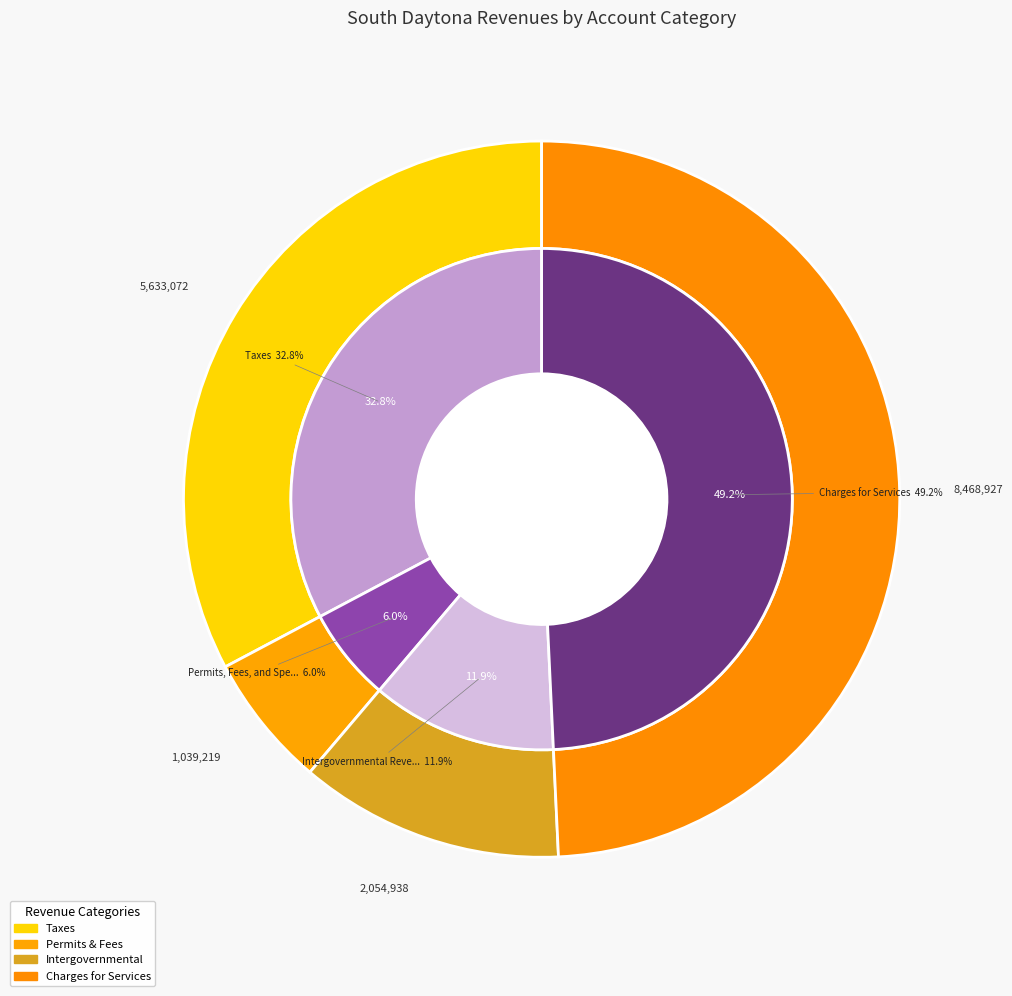

To the nearest percent, what percentage of the pie is Permits, Fees, and Special Assessments?

6%